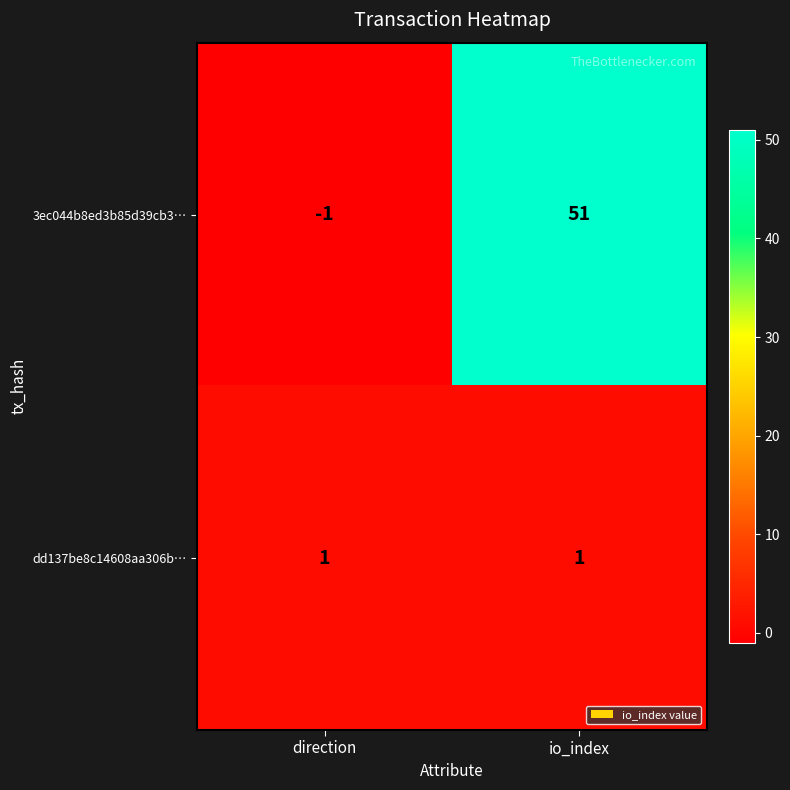

Where is 3ec044b8ed3b85d39cb3… nearest to the value 25?

direction